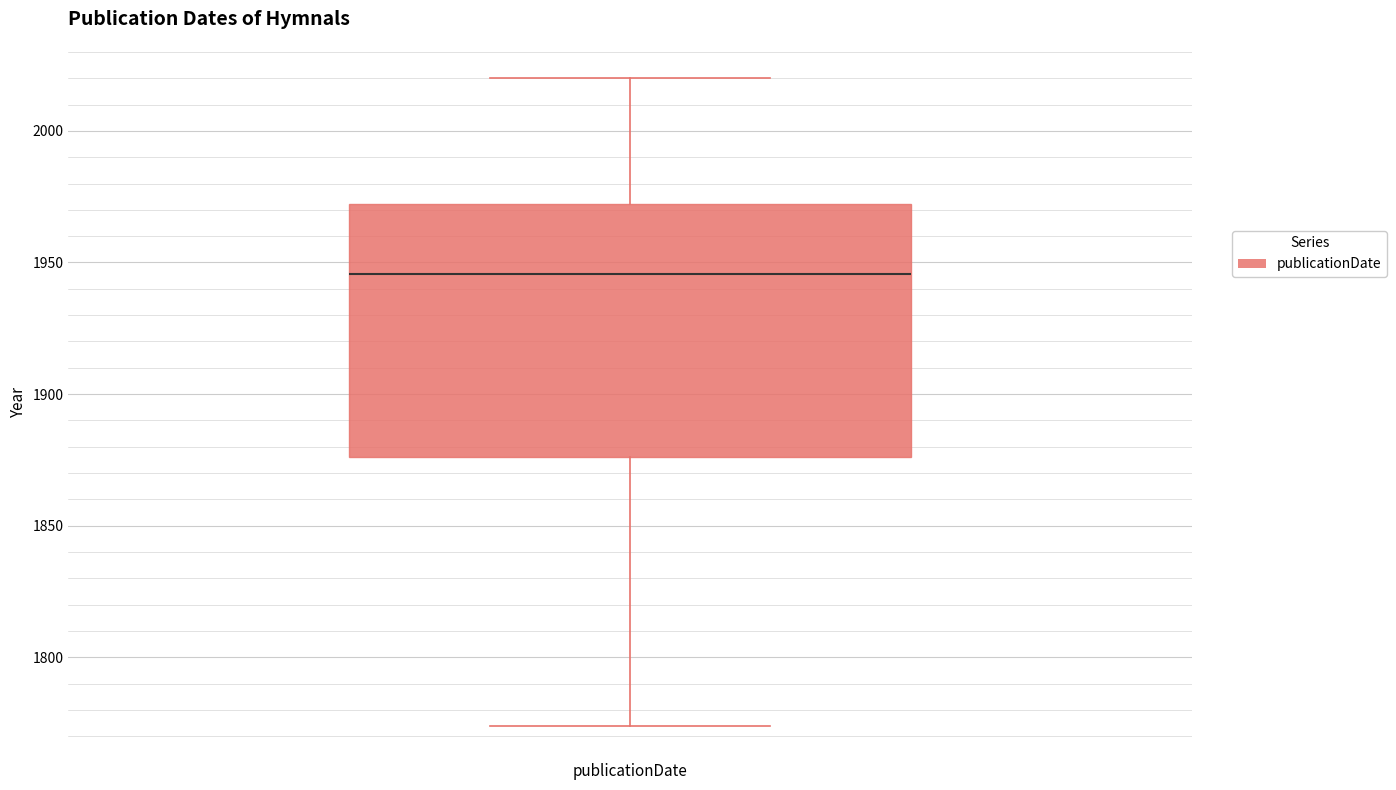

Transcribe this box plot: give where the median line is, the range the box spans, and where the two whiskers end, as read against the y-axis. The values are not printed on the chart, so give them approximately, as read against the axis.

median 1945, box 1875 to 1970, whiskers 1775 to 2020